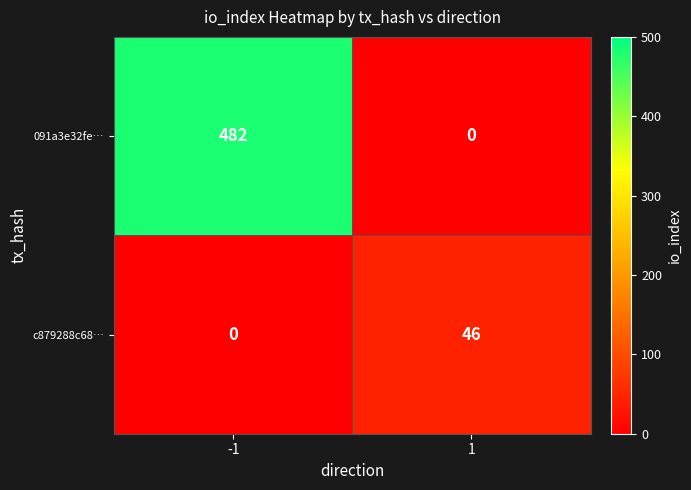

What is the sum of the c879288c68… values at -1 and 1?

46